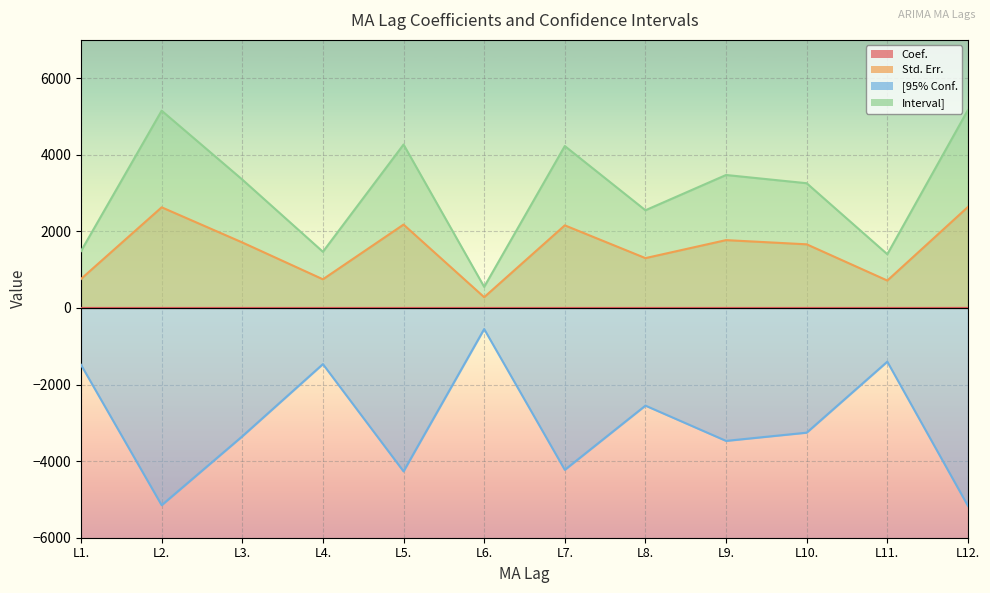

What is the total value across all series at L1.?

758.6